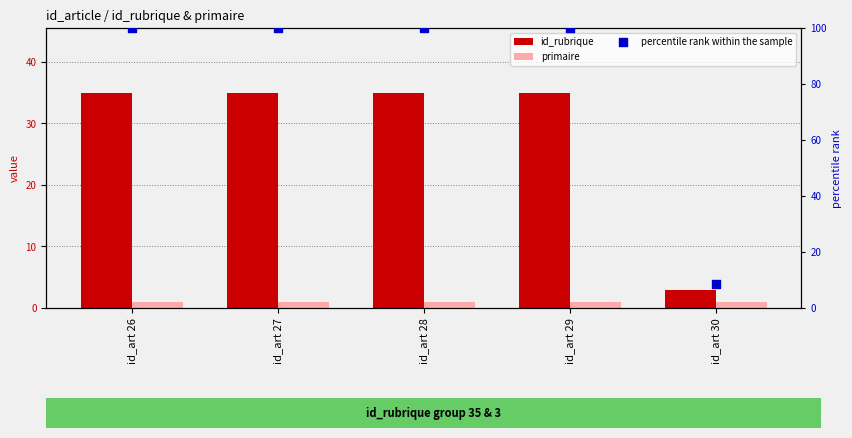

At which category is the sum across all series the highest?

id_art 26